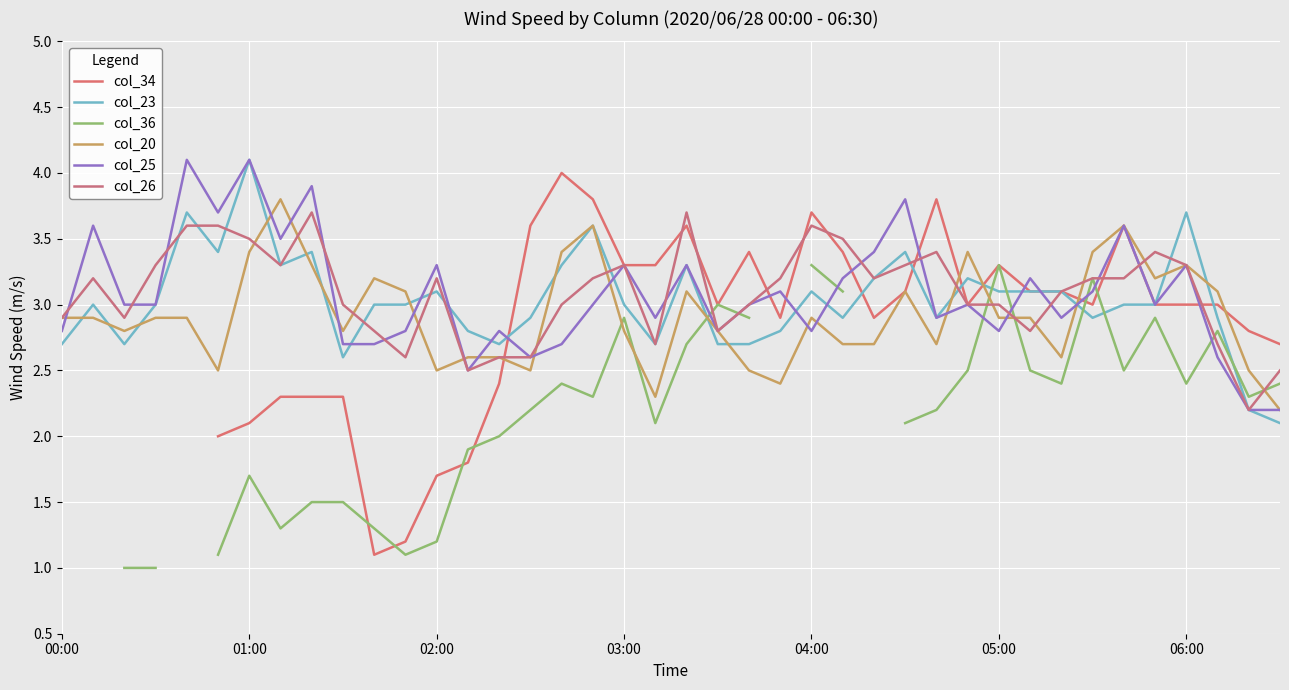

How many positive values does the col_36 series have?

36